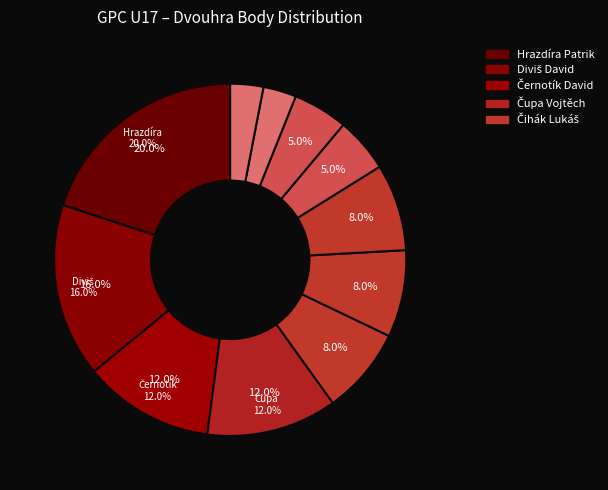

Is it true that Čihák Lukáš is 1% of the pie?

False